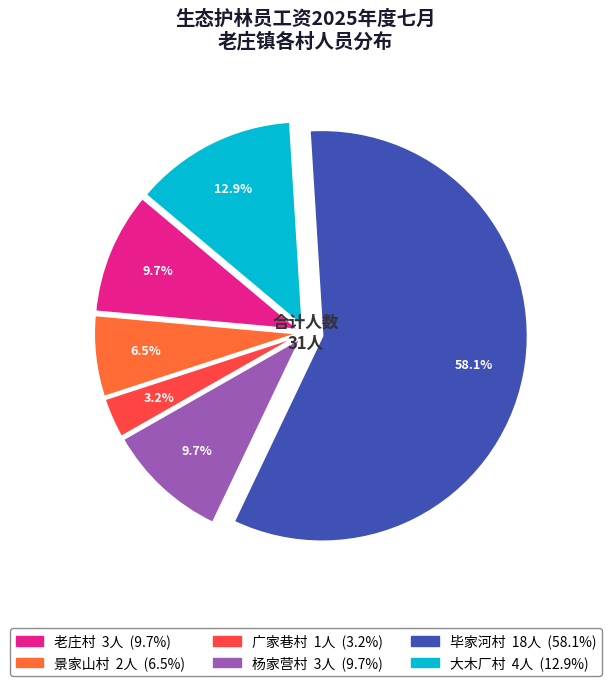

Does 毕家河村 account for over 50% of the chart?

Yes